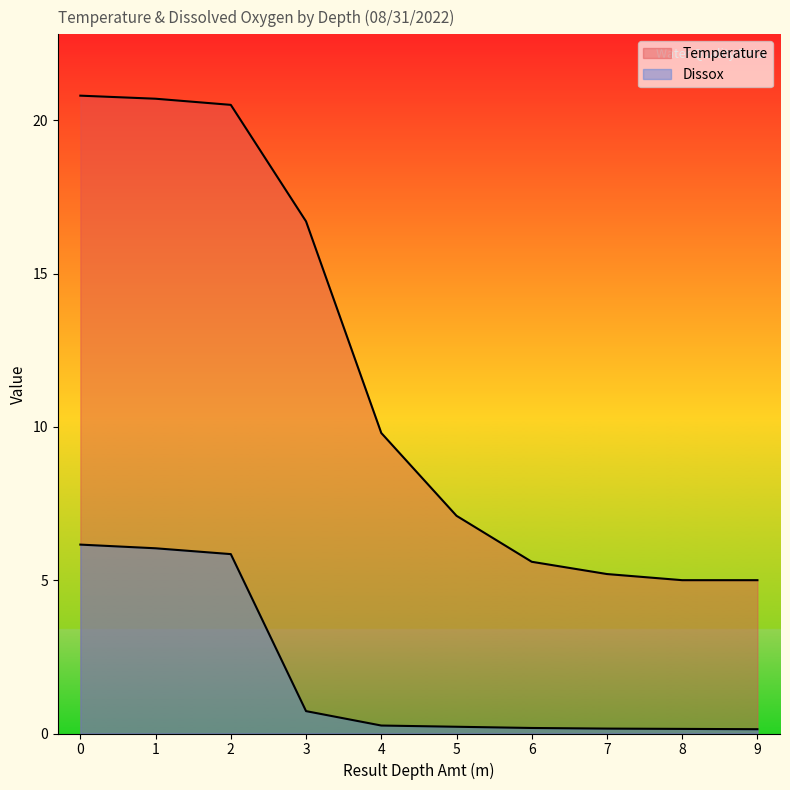

What are all the series names shown in the legend?

Temperature, Dissox